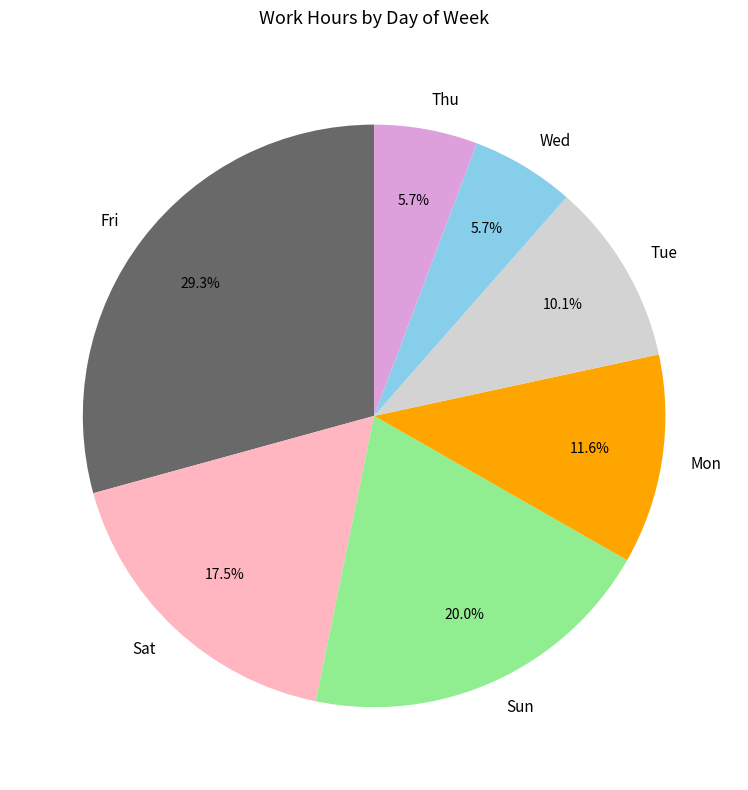

Which category has the biggest portion of the pie?

Fri